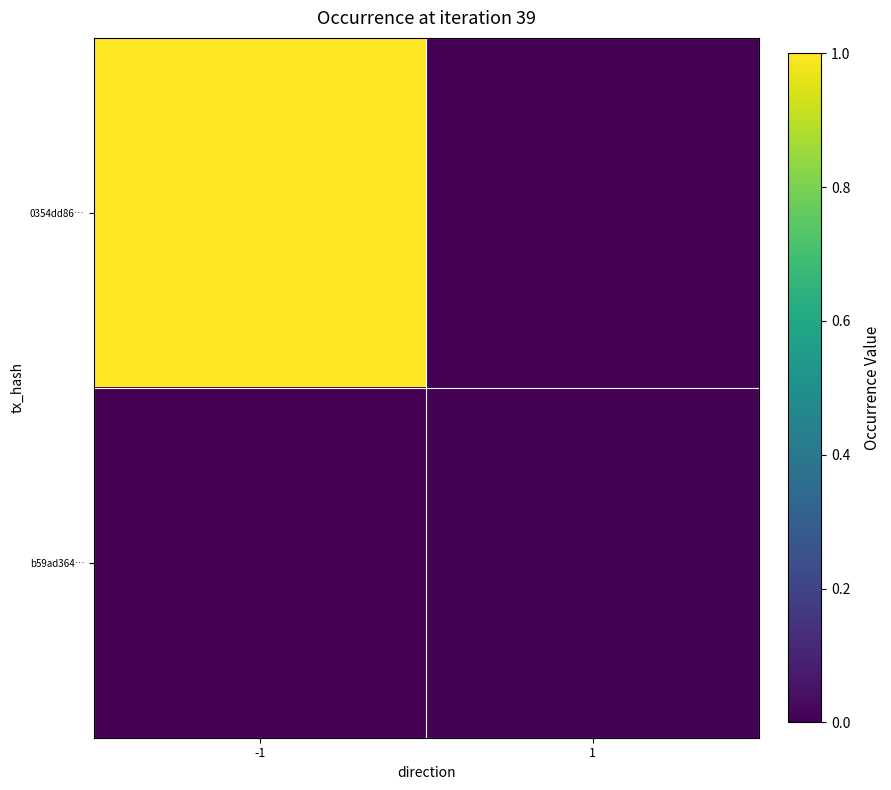

Which series has the widest spread of values?

0354dd86…